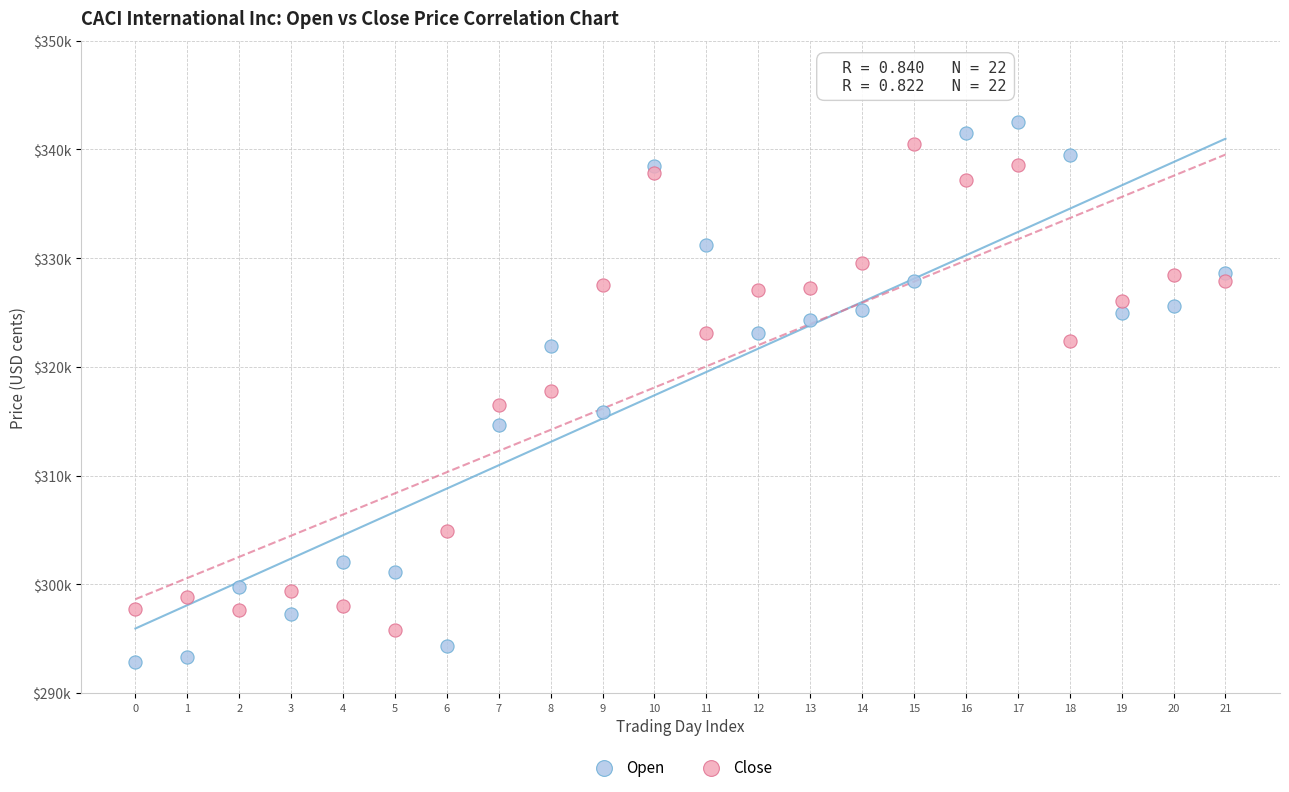

What are all the series names shown in the legend?

Open, Close